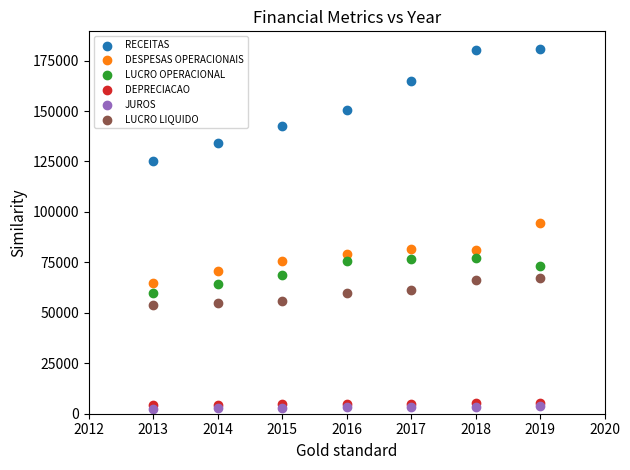

In the RECEITAS series, what Y value is closest to 152791?

150687.5